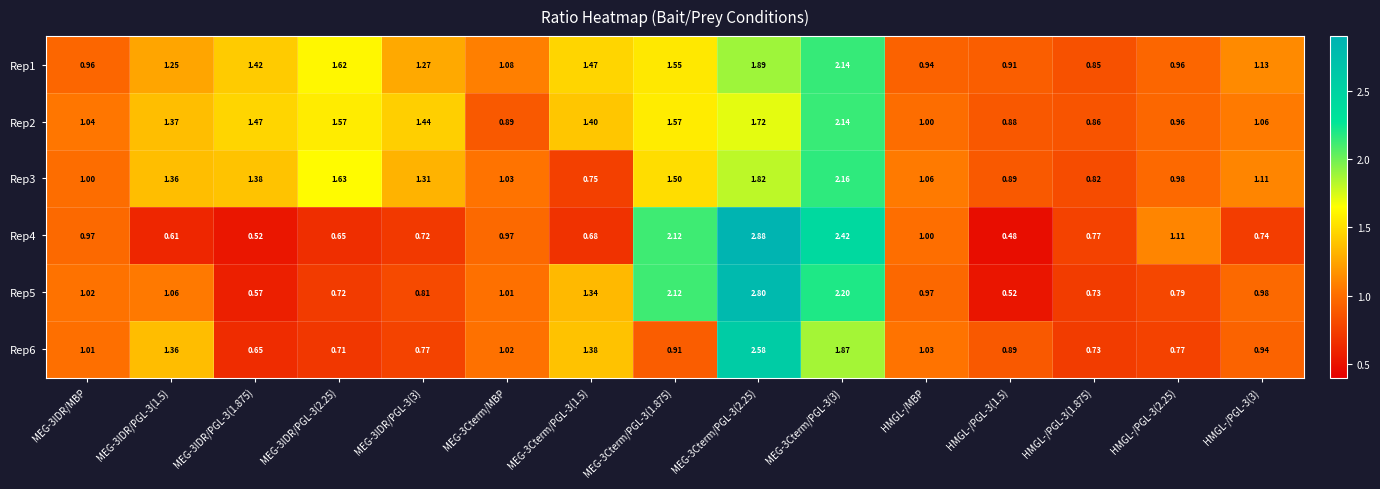

Is the value of Rep1 at MEG-3IDR/PGL-3(2.25) greater than the value of Rep4 at MEG-3IDR/PGL-3(1.875)?

Yes